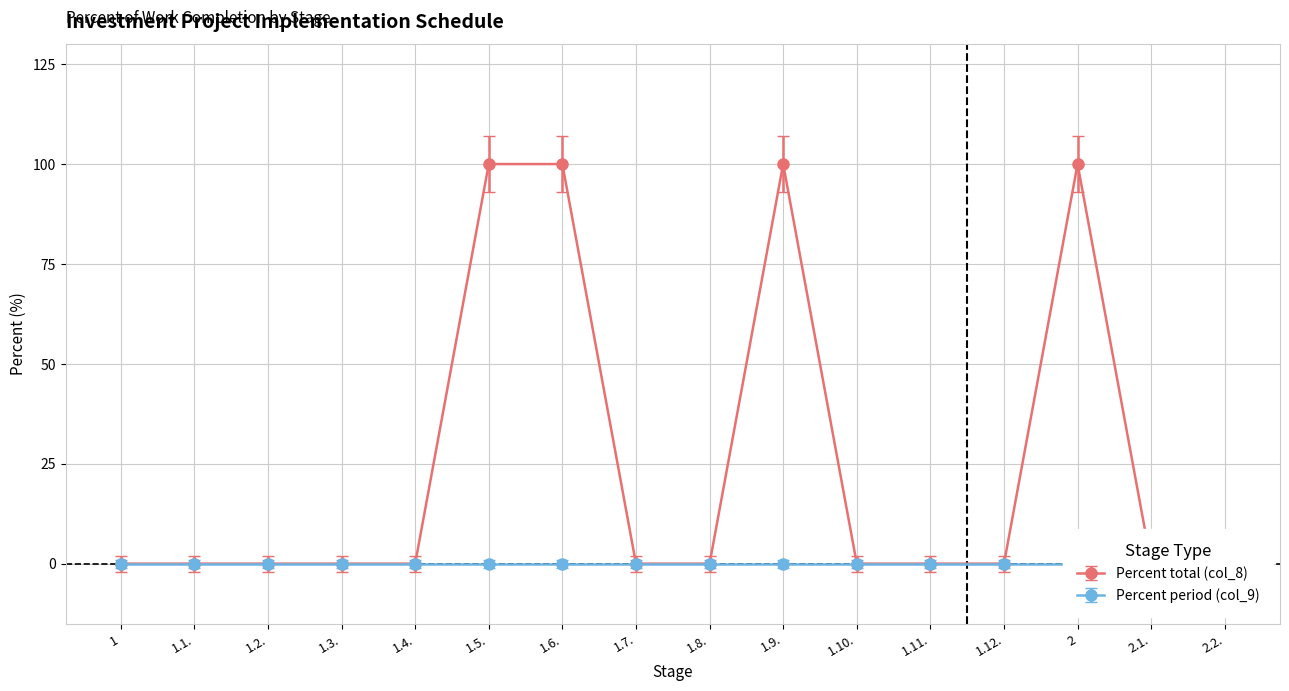

Reading left to right, what are all the values shown in this chart?

0	0	0	0	0	100	100	0	0	100	0	0	0	100	0	0